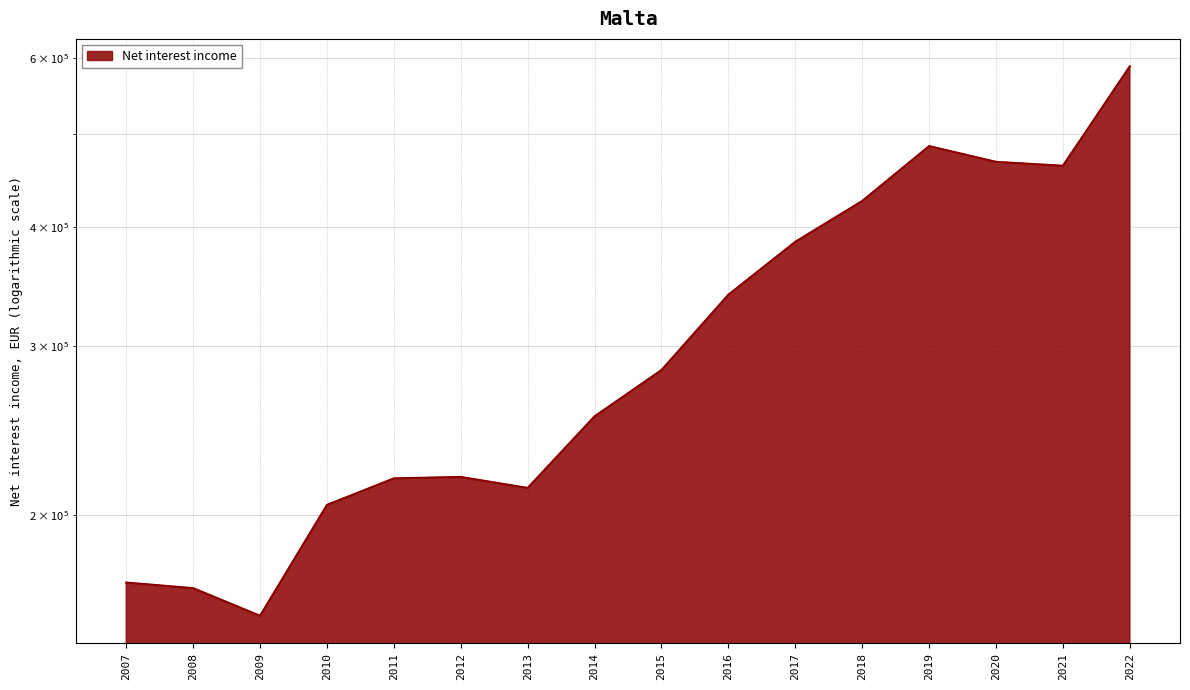

Where does the data first go above 283249?

2016